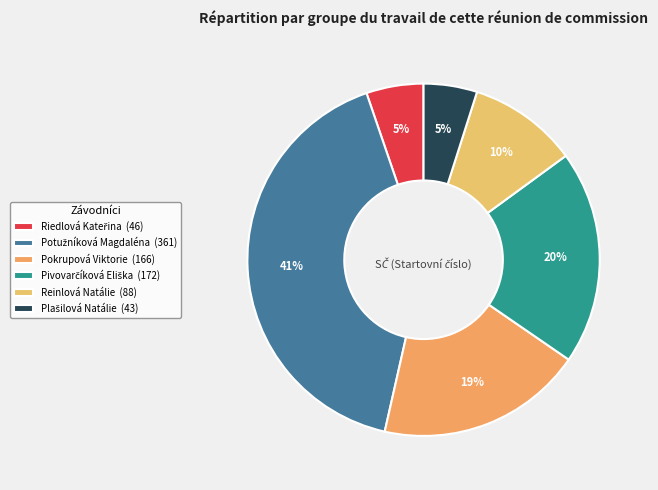

The Pivovarčíková Eliška slice represents 20% of the pie. True or false?

True